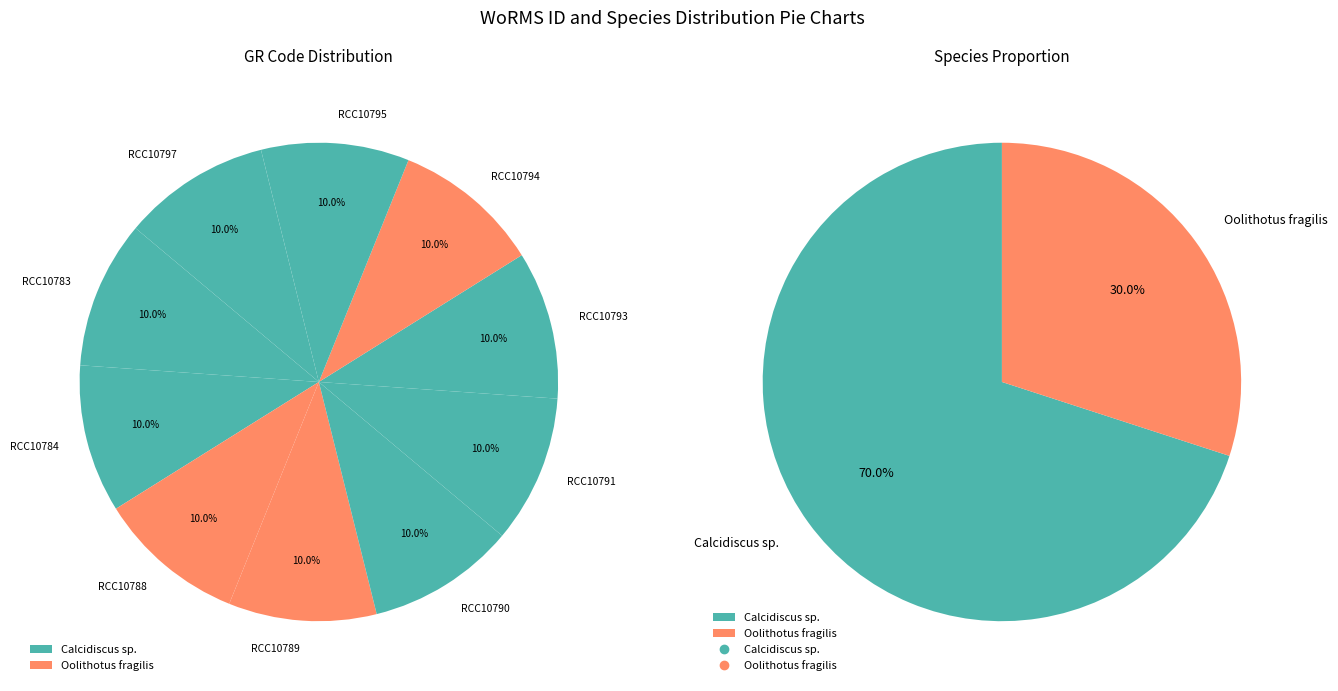

Is RCC10783 the majority of the pie?

No